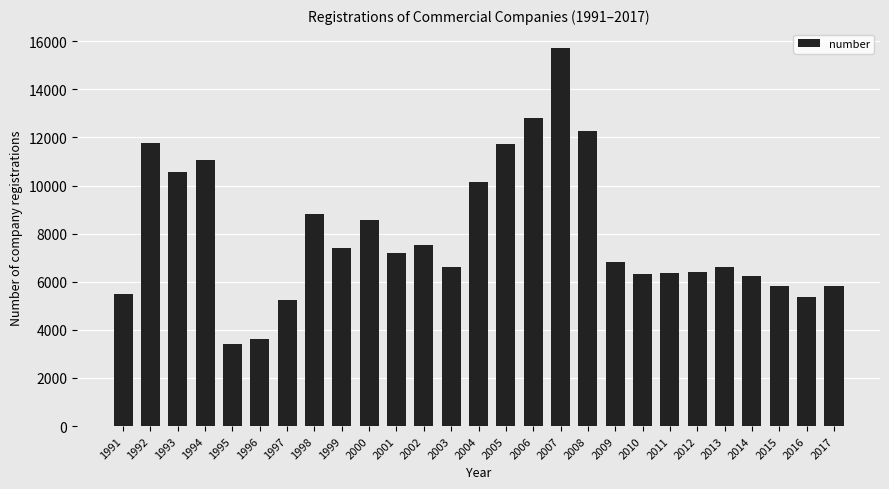

The chart shows a value of 1748 at 2015. True or false?

False